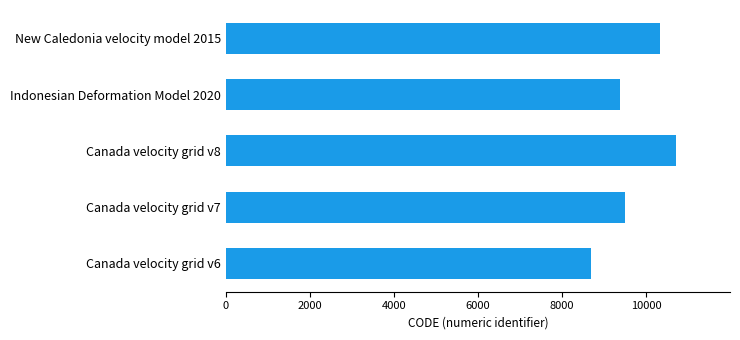

Are the bars grouped side by side (vs. stacked)?

No